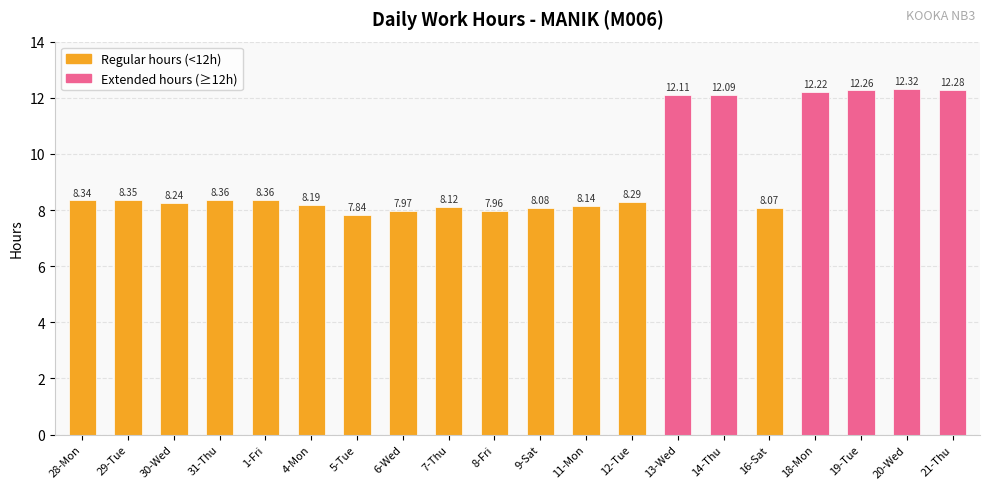

Is it true that the value at 14-Thu is 12.1?

True